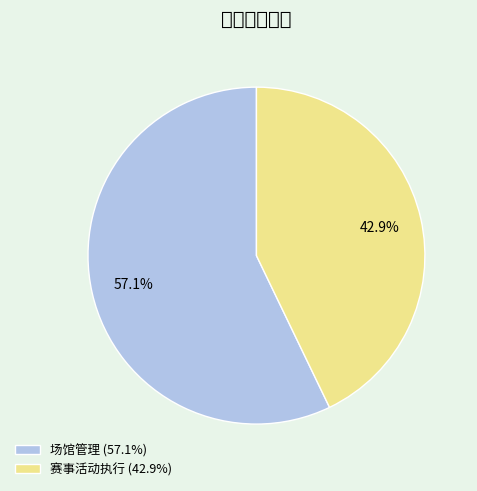

What percentage is the 赛事活动执行 slice, to the nearest percent?

43%